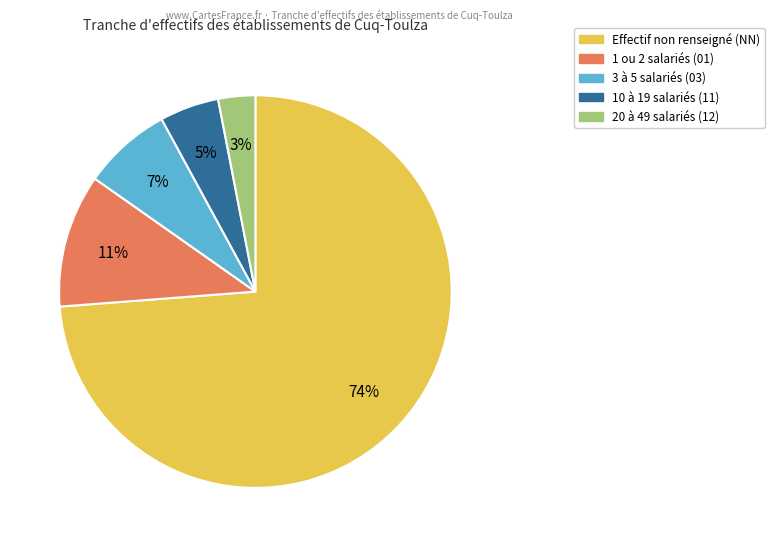

Is there a majority slice in this chart?

Yes